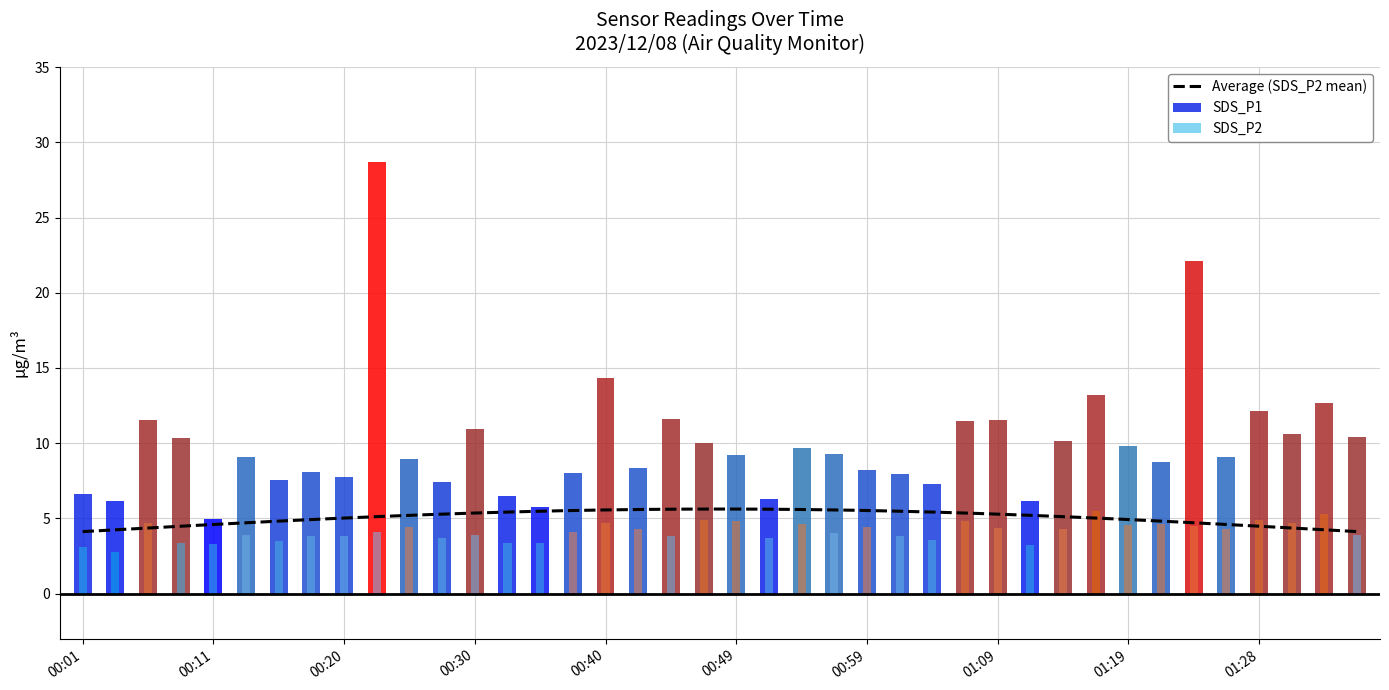

Which series has the largest total across all categories?

SDS_P1